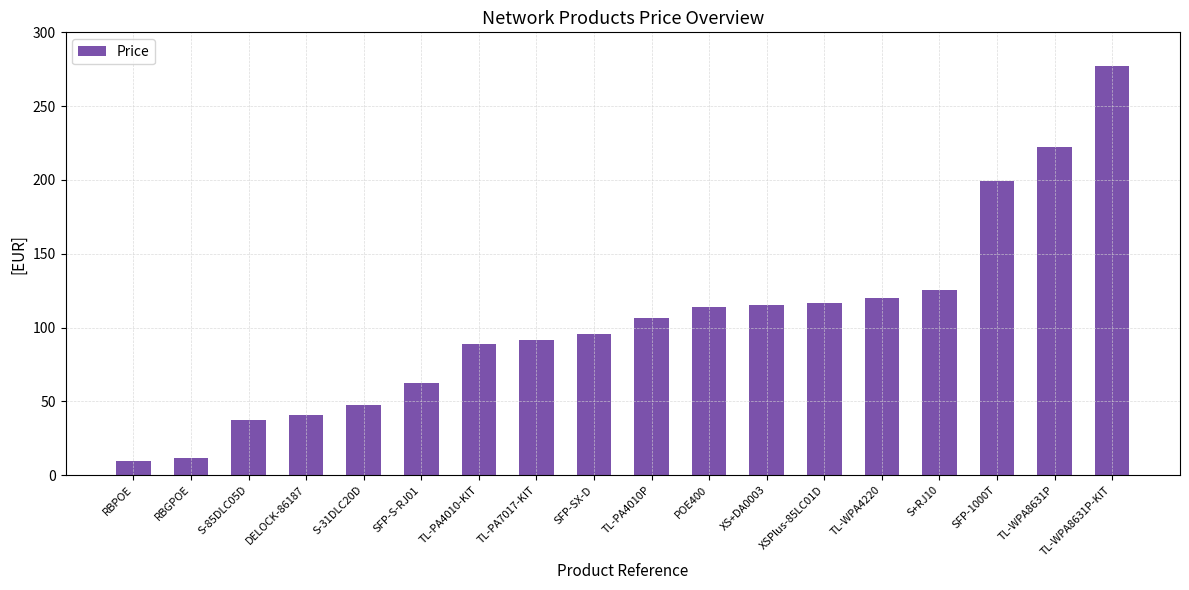

What is the value of the 8th bar from the left?

91.4